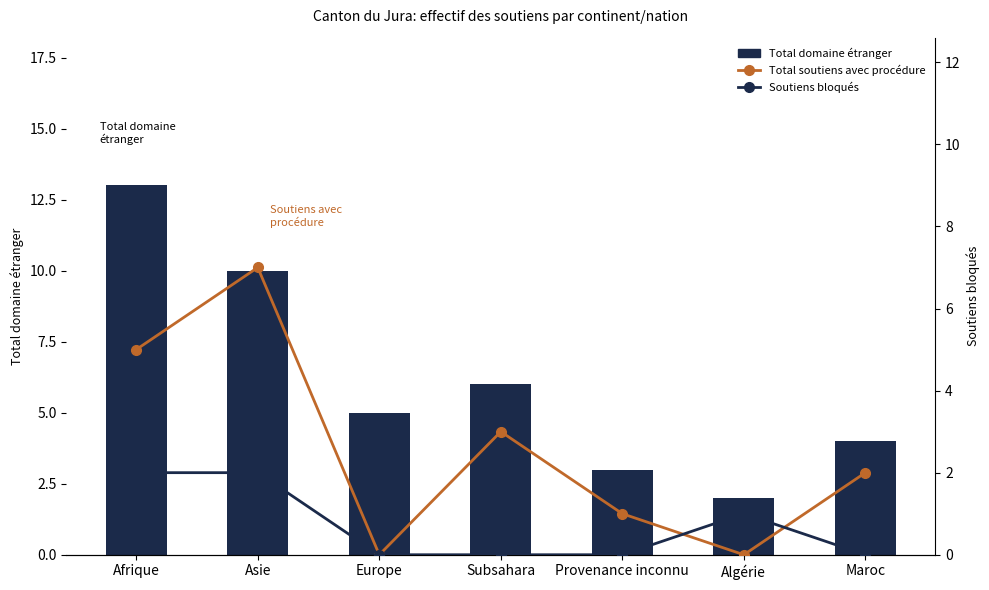

What is the total value across all series at Maroc?

6